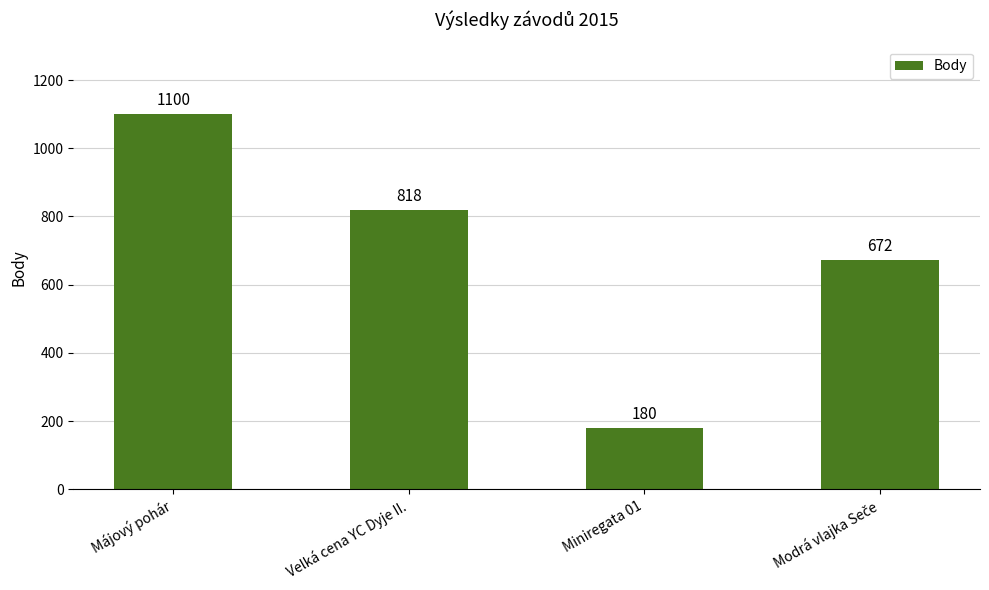

Does the chart contain stacked bars?

No